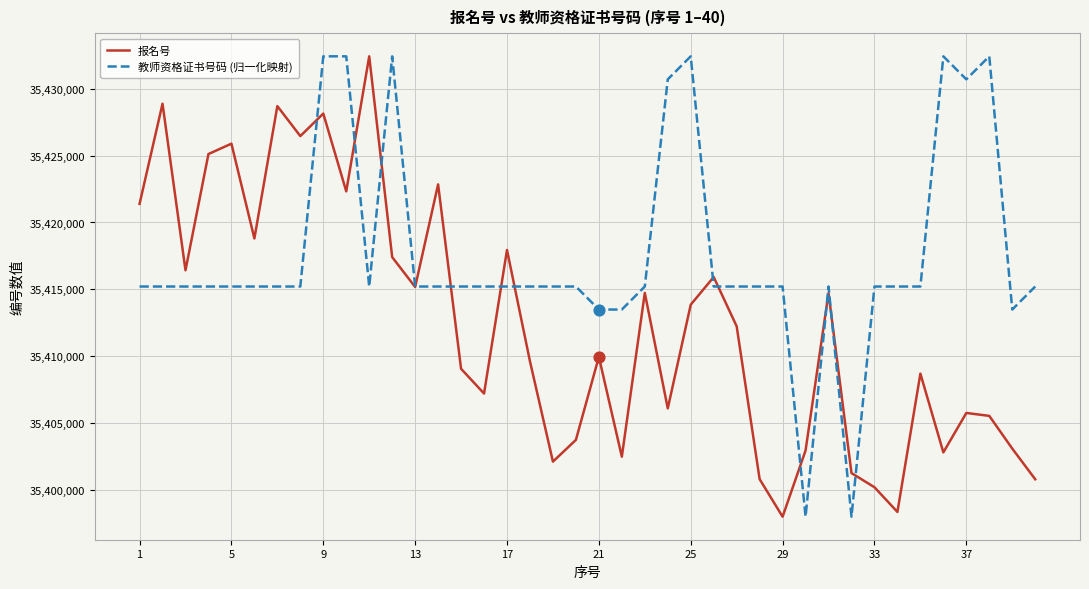

What is the minimum value for 报名号?

35397981.0